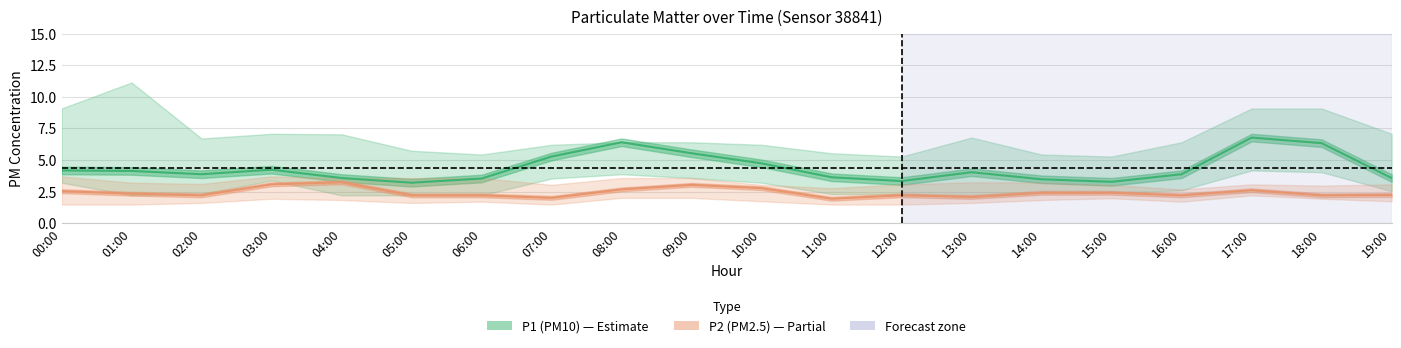

Which series changed the most between 01:00 and 12:00?

P1 (PM10)